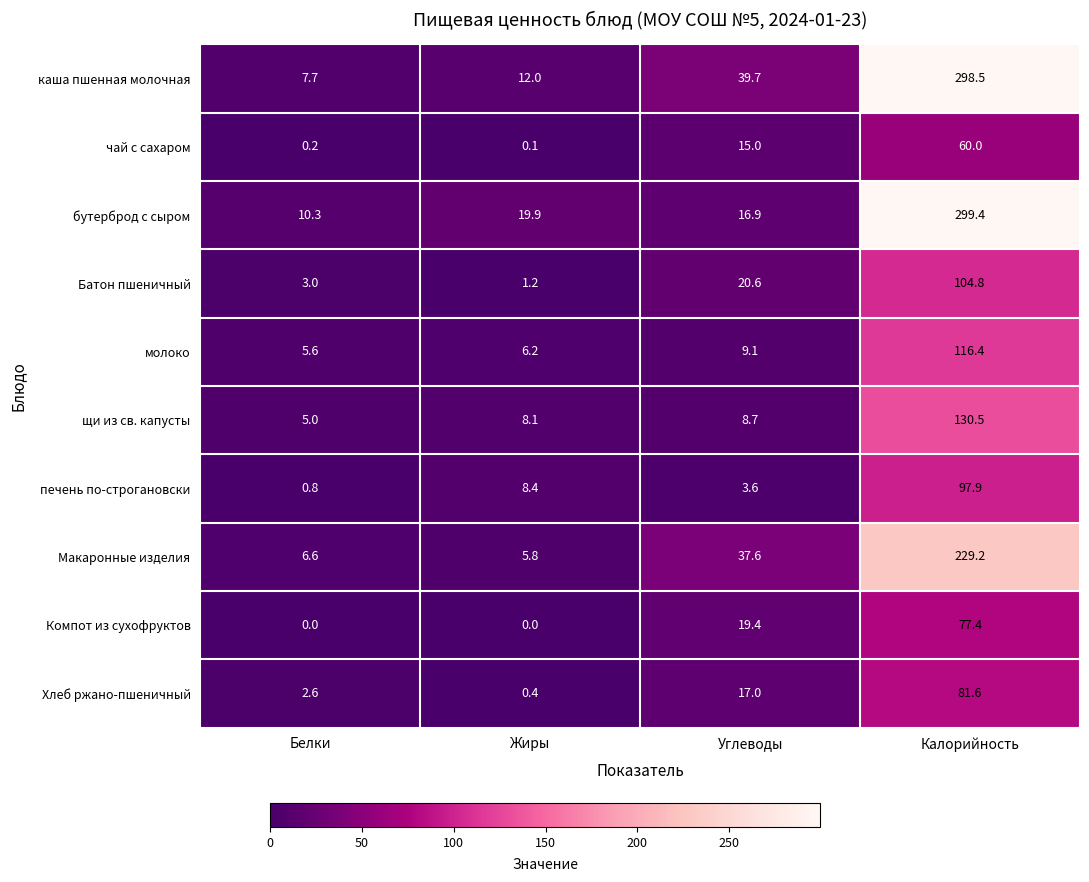

Which series has the largest range (max minus min)?

каша пшенная молочная